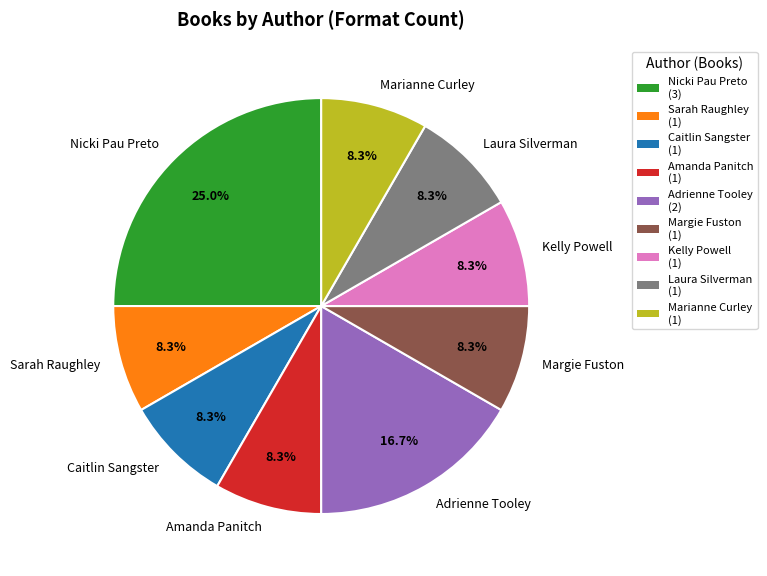

What is the largest slice in the pie chart?

Nicki Pau Preto